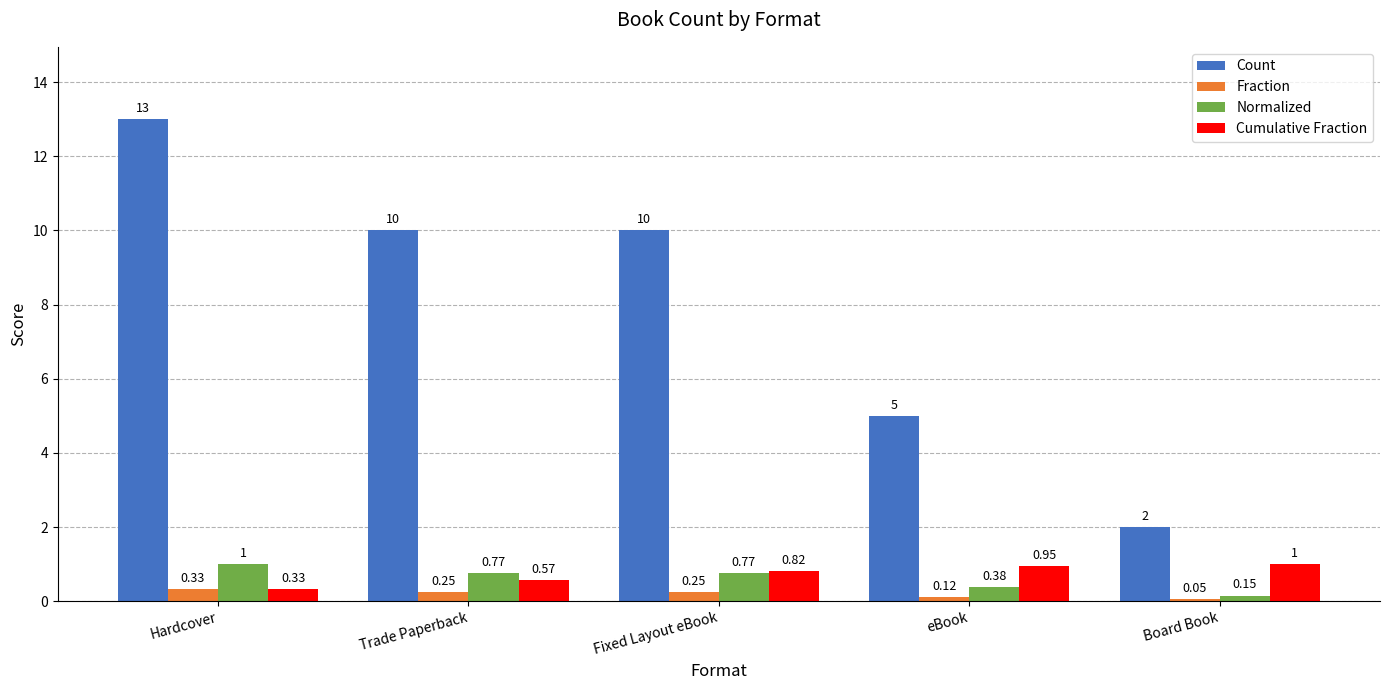

How many distinct data groups are displayed?

4